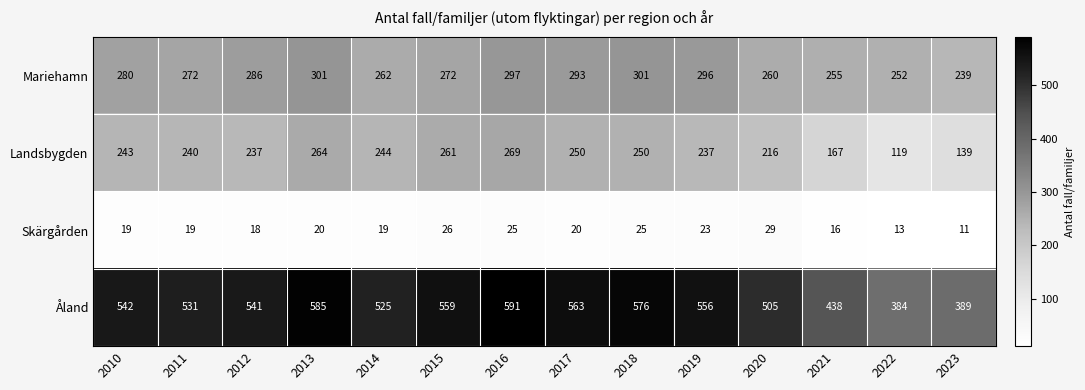

What is the highest value of the Åland series?

591